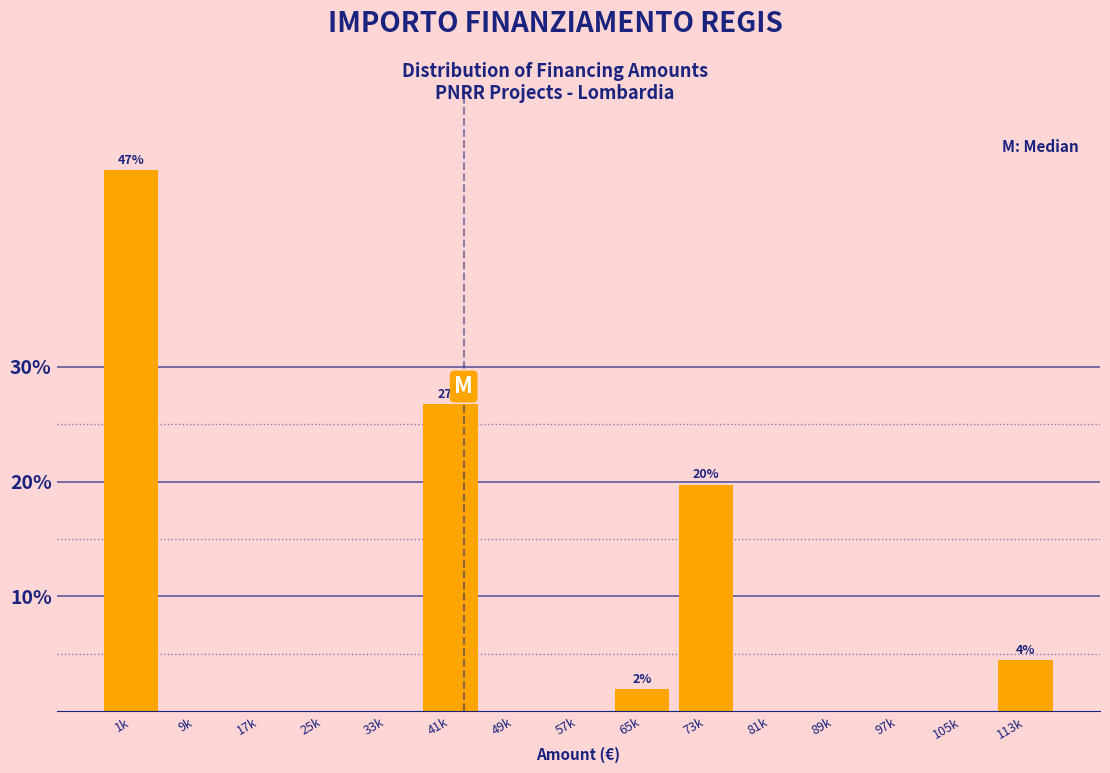

Reading left to right, list all the values displayed in this chart.

1k=47.1	9k=0.0	17k=0.0	25k=0.0	33k=0.0	41k=26.8	49k=0.0	57k=0.0	65k=1.9	73k=19.7	81k=0.0	89k=0.0	97k=0.0	105k=0.0	113k=4.5